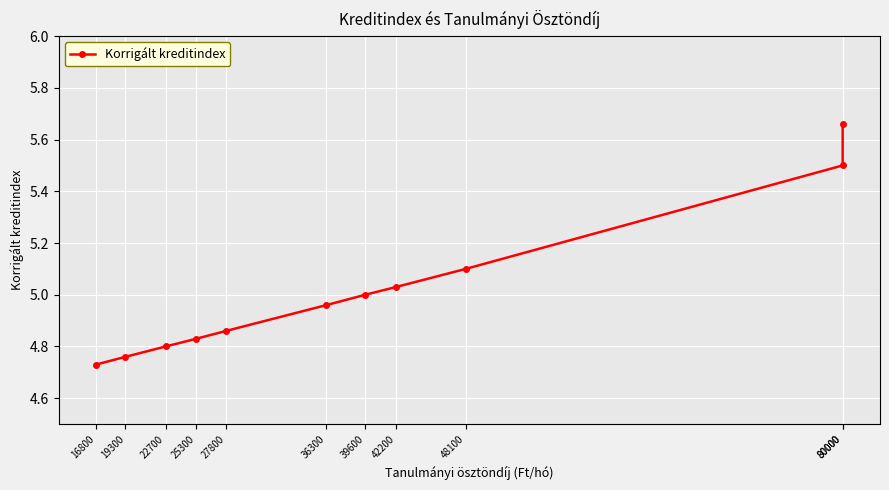

Reading right to left, list all the values displayed in this chart.

16800=4.7	19300=4.8	22700=4.8	25300=4.8	27800=4.9	36300=5.0	39600=5.0	42200=5.0	48100=5.1	80000=5.5	80000=5.7